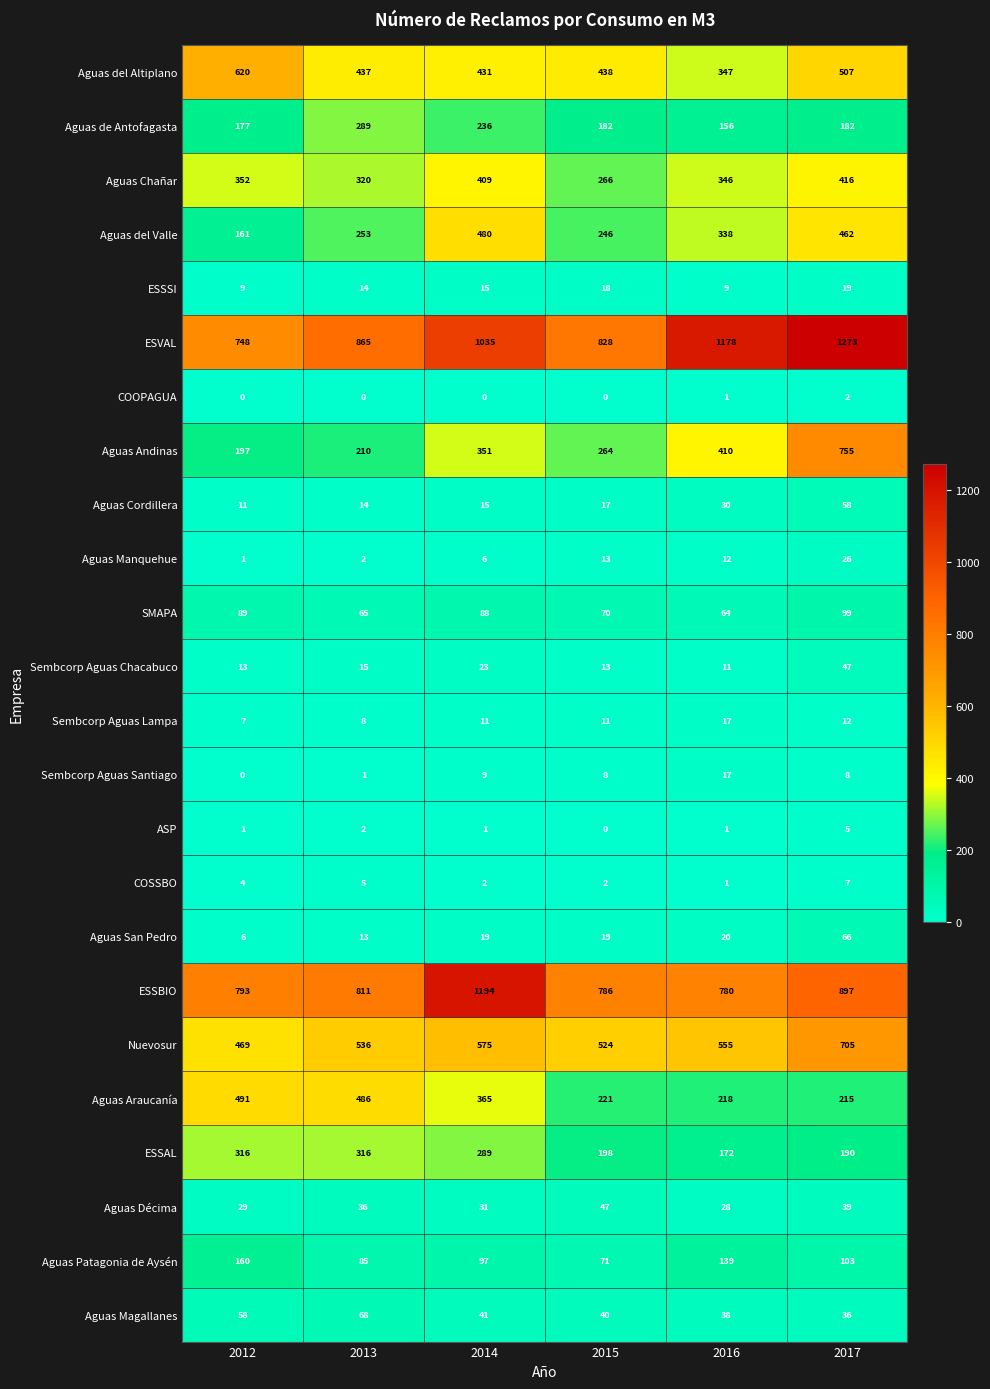

Which category has the highest value across all series?

2017